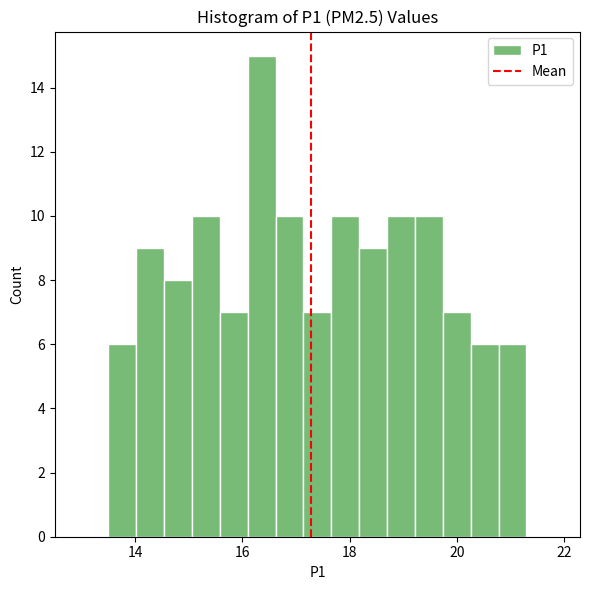

Around what value on the x-axis is the tallest bar? Give the approximate position of its centre, as read against the axis.

16.4